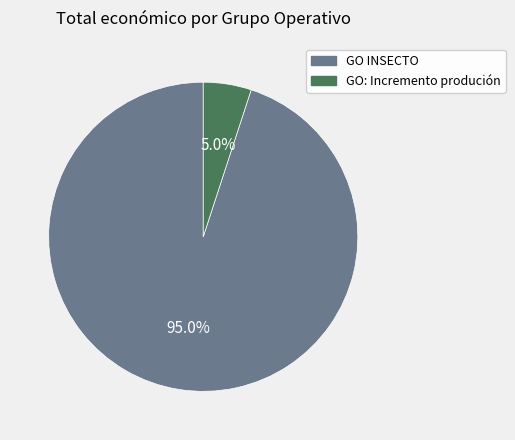

Is there any slice that represents more than half of the pie?

Yes